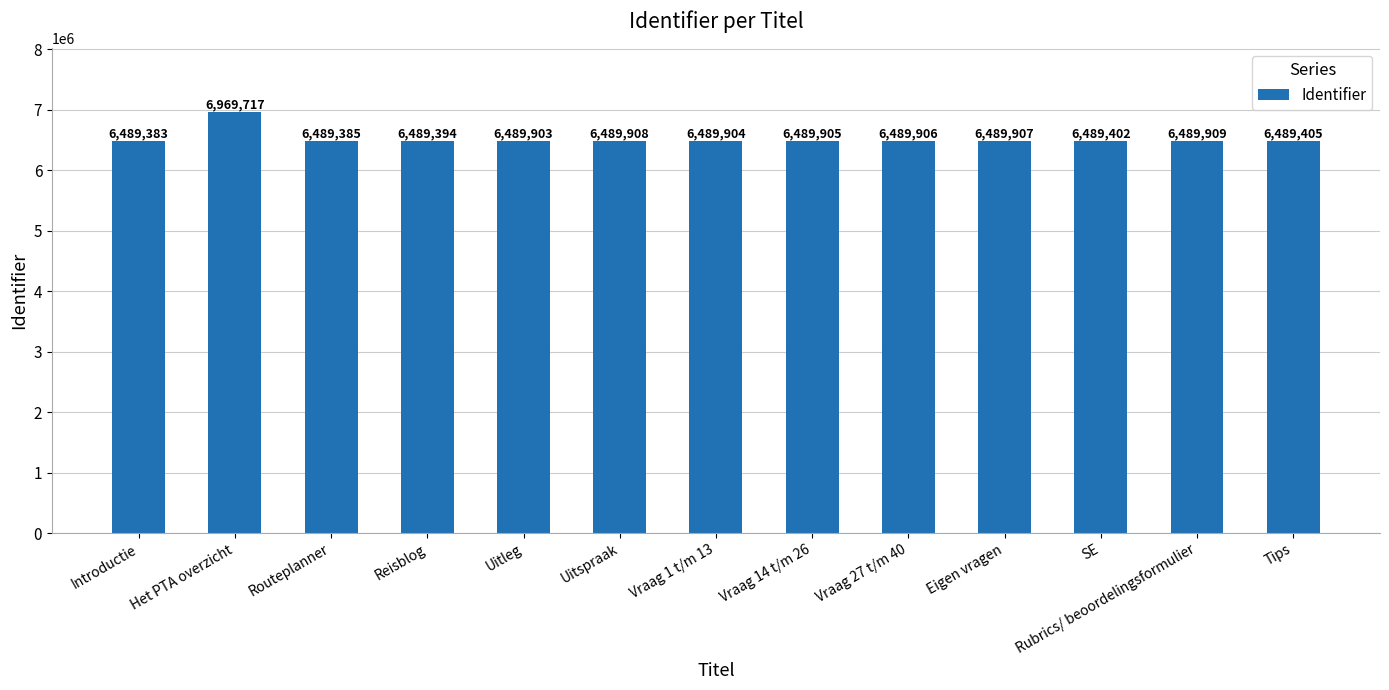

What is the value of the 5th bar from the left?

6489903